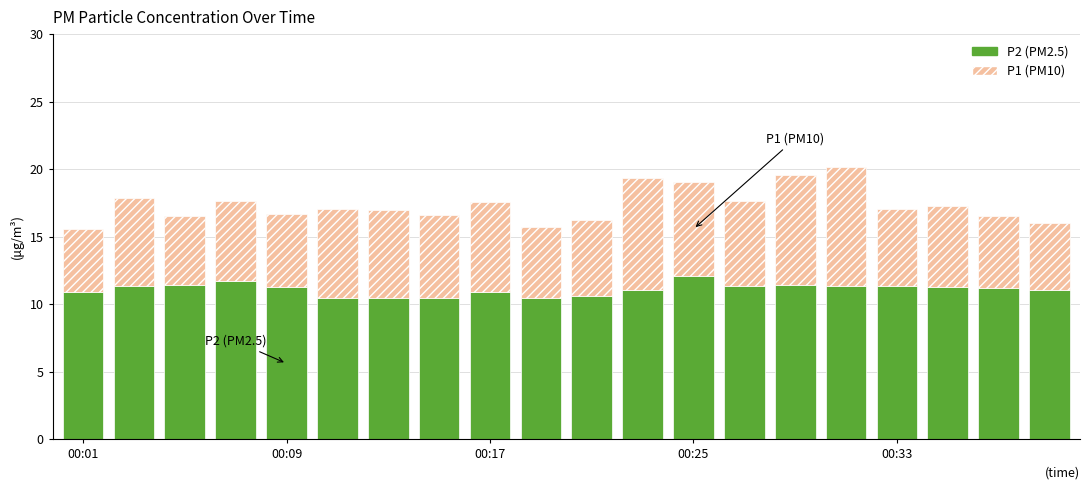

What are all the series names shown in the legend?

P2 (PM2.5), P1 (PM10)